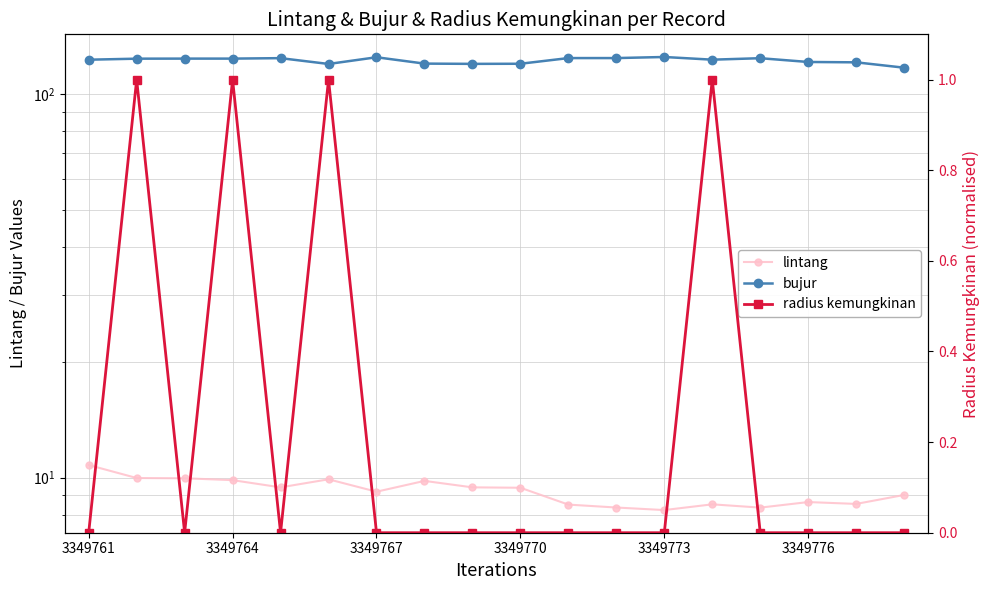

Rank the series by their maximum value, from lowest to highest.

radius kemungkinan, lintang, bujur